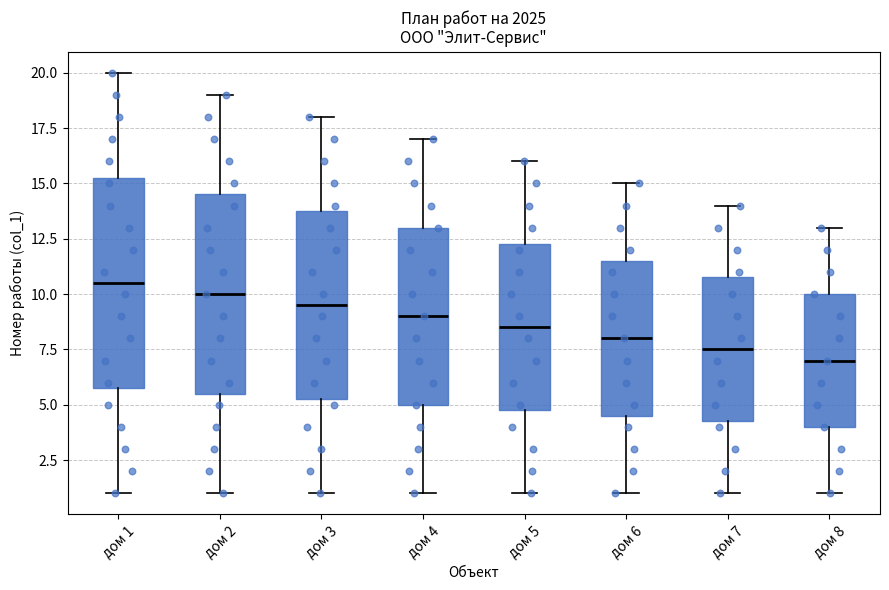

Reading left to right, transcribe this box plot: for each box, give where its median line is, the range the box spans, and where its two whiskers end, as read against the y-axis. The values are not printed on the chart, so give them approximately, as read against the axis.

дом 1: median 10.5, box 6.0 to 15.5, whiskers 1.0 to 20.0
дом 2: median 10.0, box 5.5 to 14.5, whiskers 1.0 to 19.0
дом 3: median 9.5, box 5.5 to 14.0, whiskers 1.0 to 18.0
дом 4: median 9.0, box 5.0 to 13.0, whiskers 1.0 to 17.0
дом 5: median 8.5, box 5.0 to 12.5, whiskers 1.0 to 16.0
дом 6: median 8.0, box 4.5 to 11.5, whiskers 1.0 to 15.0
дом 7: median 7.5, box 4.5 to 11.0, whiskers 1.0 to 14.0
дом 8: median 7.0, box 4.0 to 10.0, whiskers 1.0 to 13.0